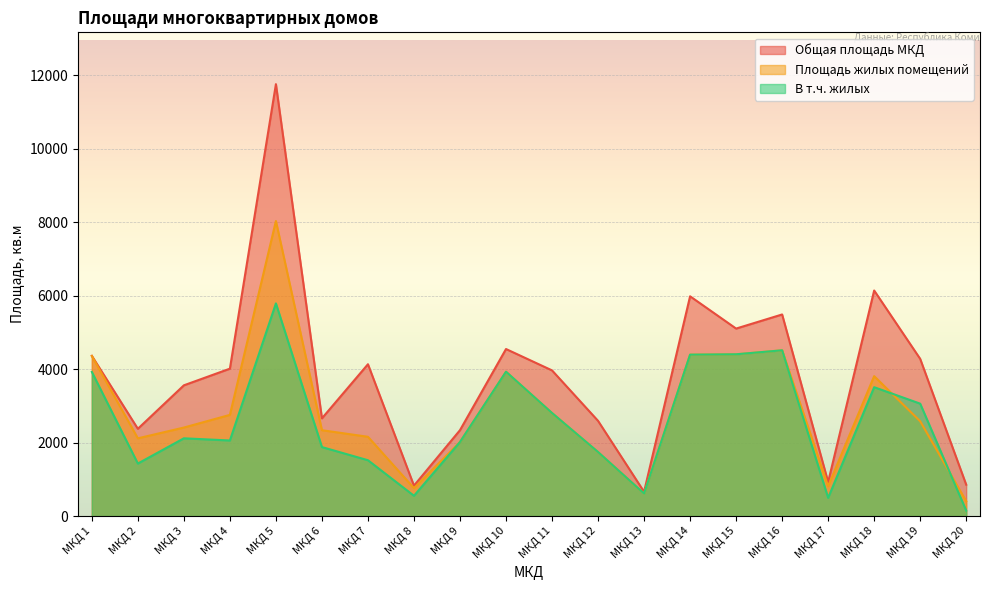

How many data points in Площадь жилых помещений are above 2582?

9